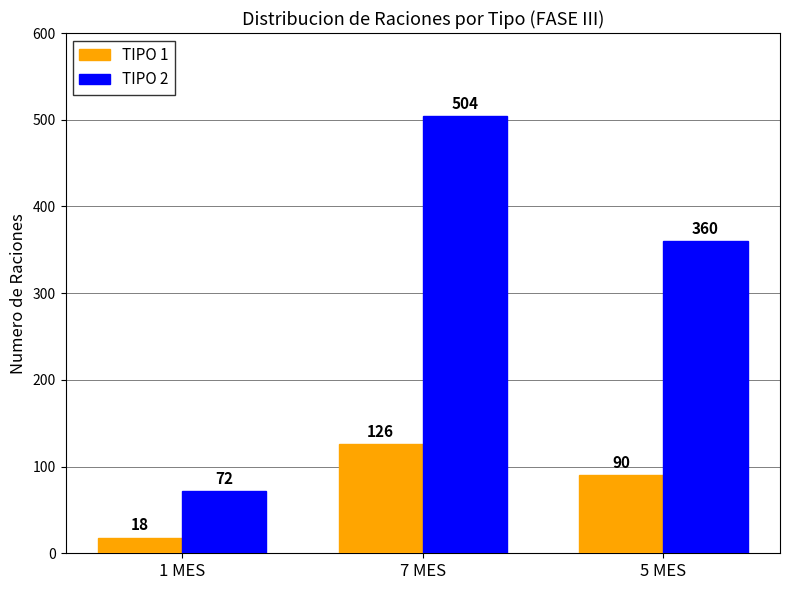

Count the TIPO 2 values in the range 72 to 504.

3